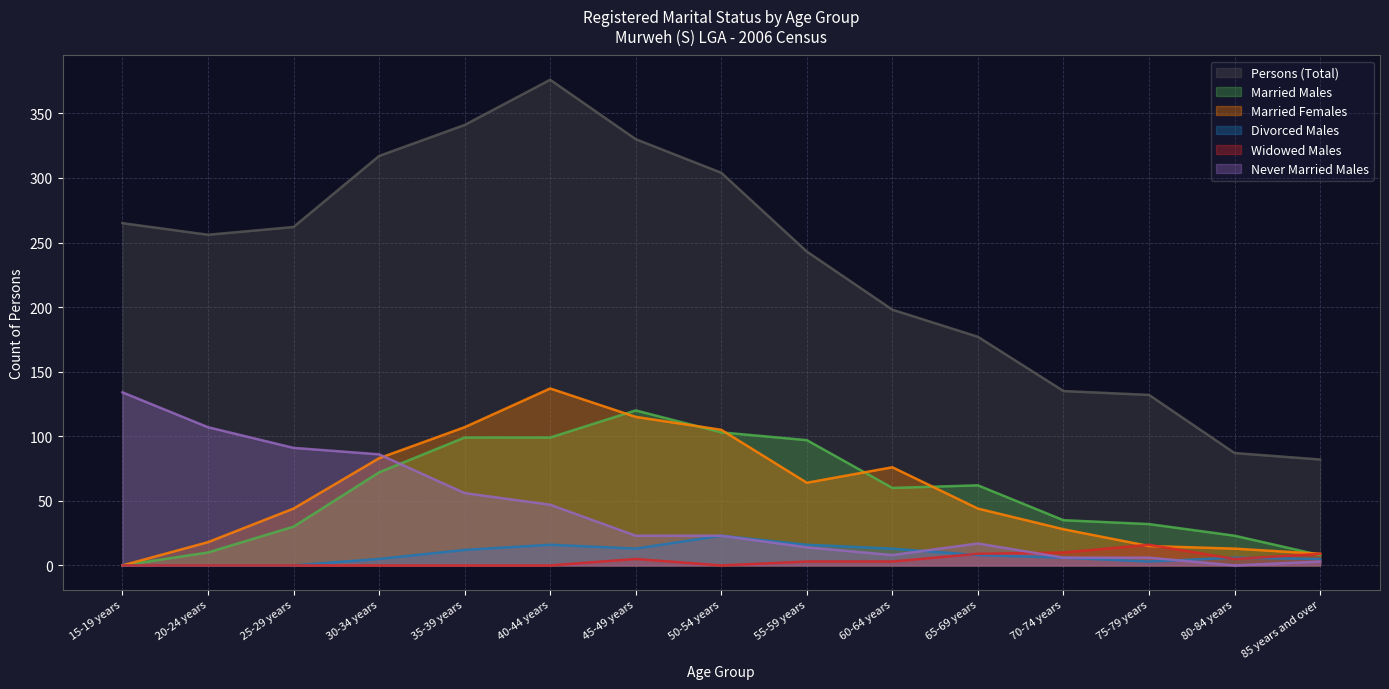

What is the difference between the highest and lowest values at 35-39 years?

341